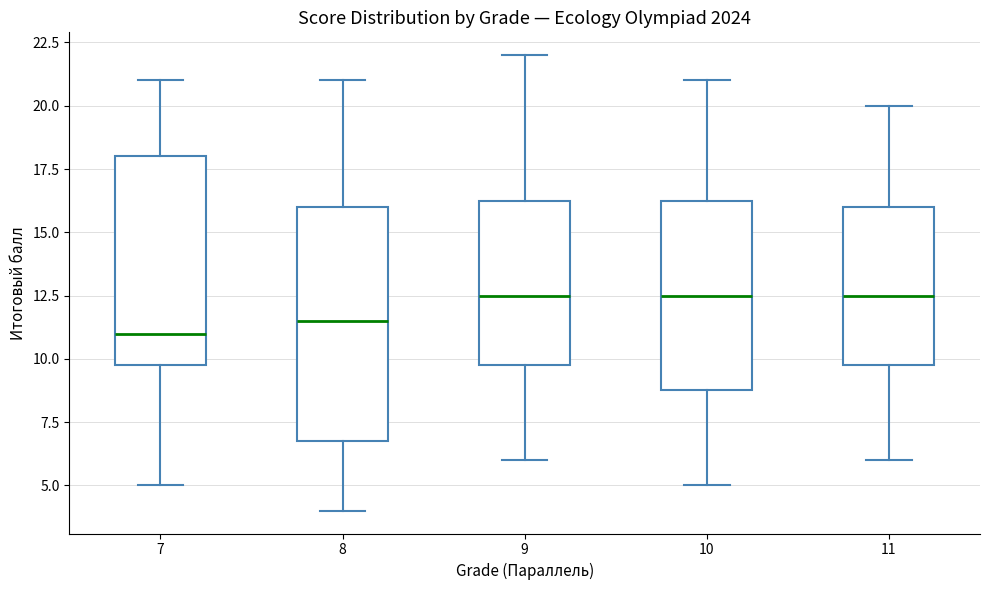

Which box has the lowest median line?

7